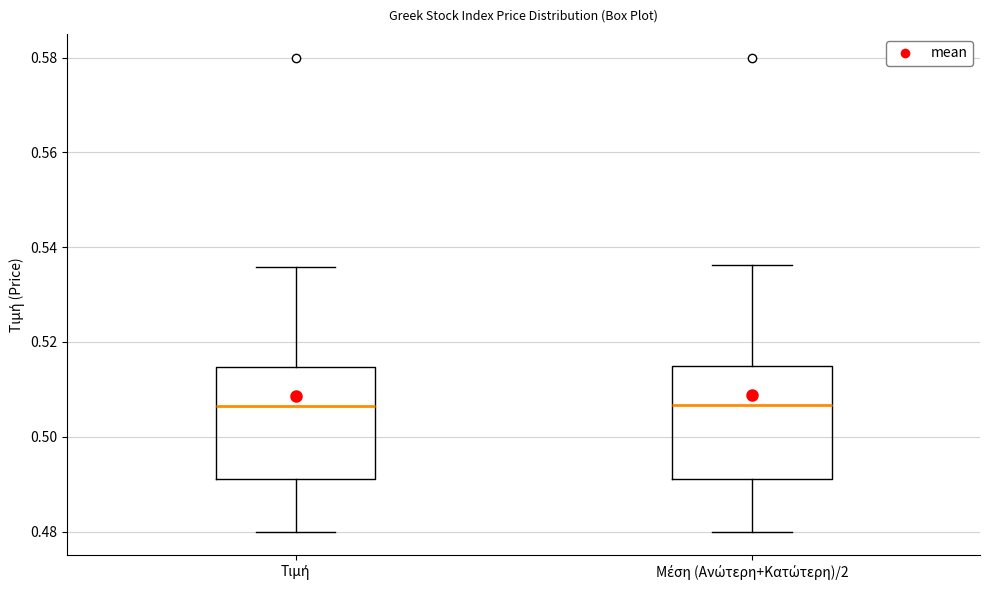

Reading left to right, read every box against the y-axis: the position of its median line, the range the box covers, and the ends of its whiskers. The values are not printed on the chart, so give them approximately, as read against the axis.

Τιμή: median 0.506, box 0.492 to 0.514, whiskers 0.480 to 0.536
Μέση (Ανώτερη+Κατώτερη)/2: median 0.506, box 0.492 to 0.514, whiskers 0.480 to 0.536